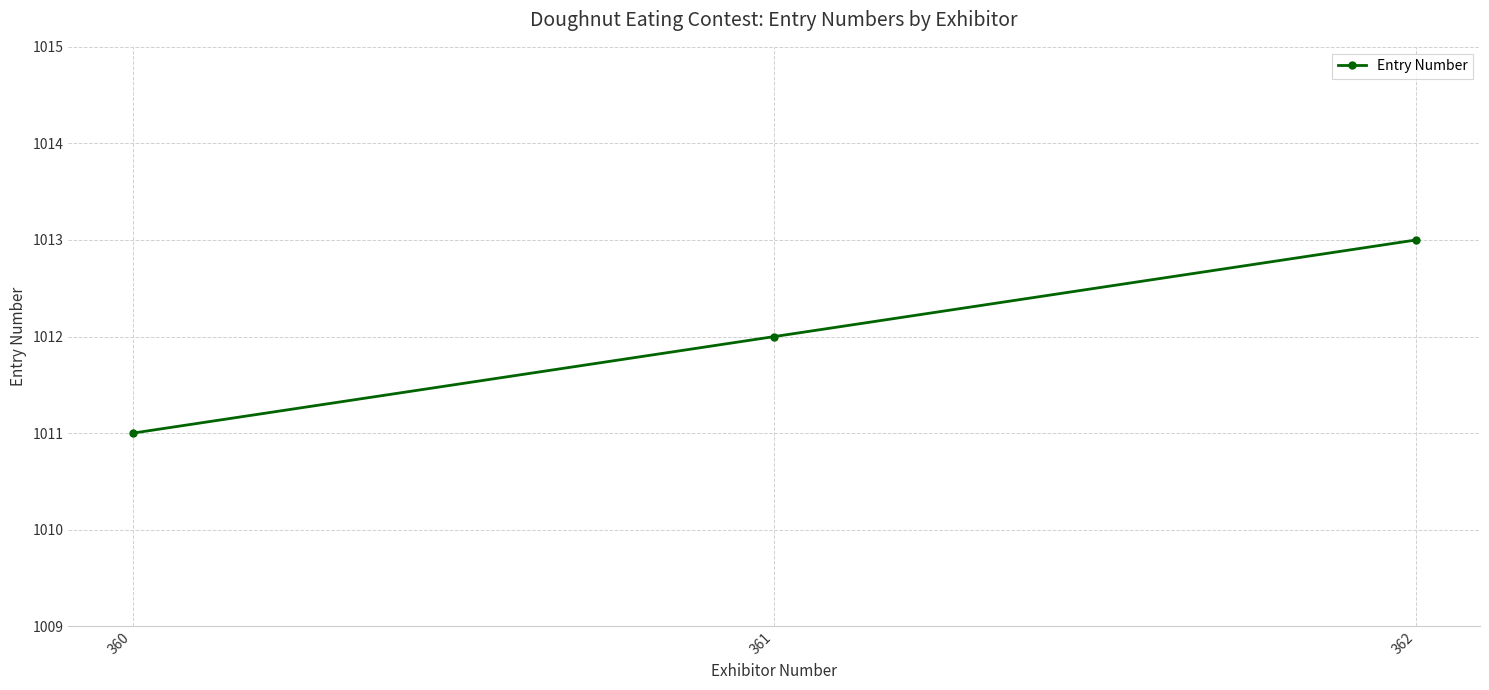

What is the value of the 1st point from the left?

1011